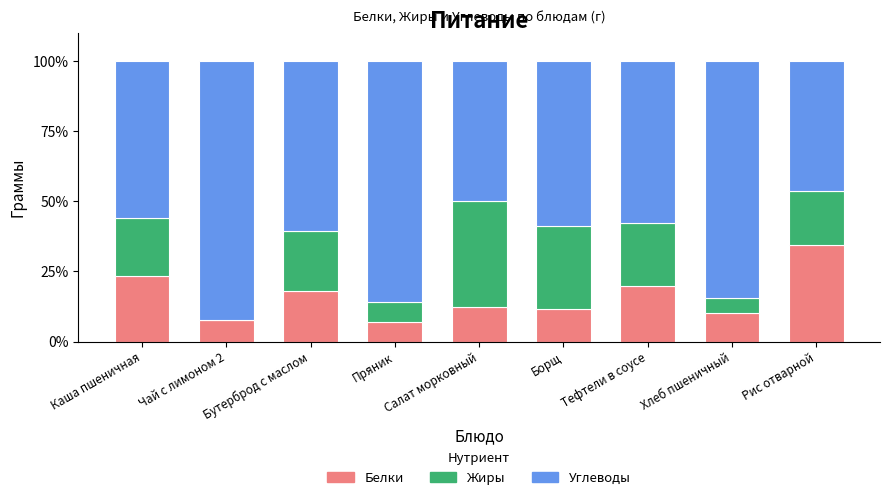

What is the total value across all series at Чай с лимоном 2?

100.0